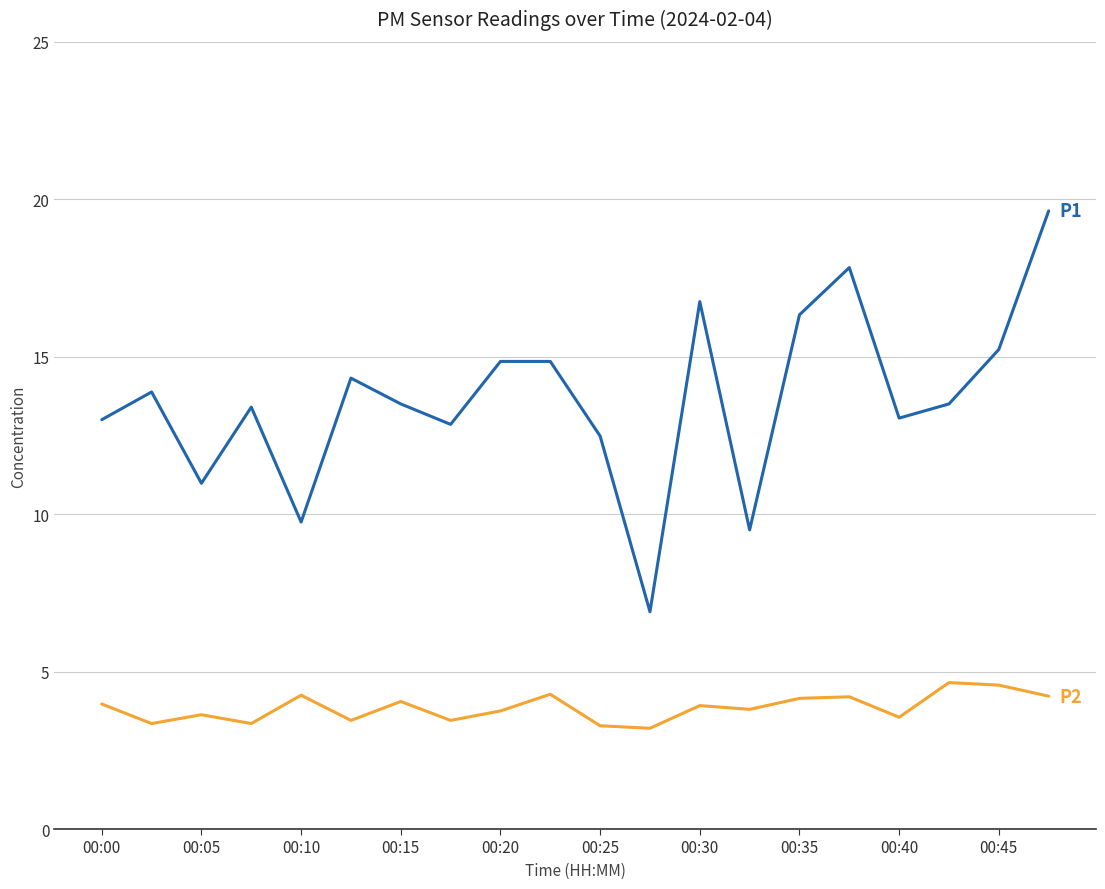

What is the smallest value displayed?

3.2